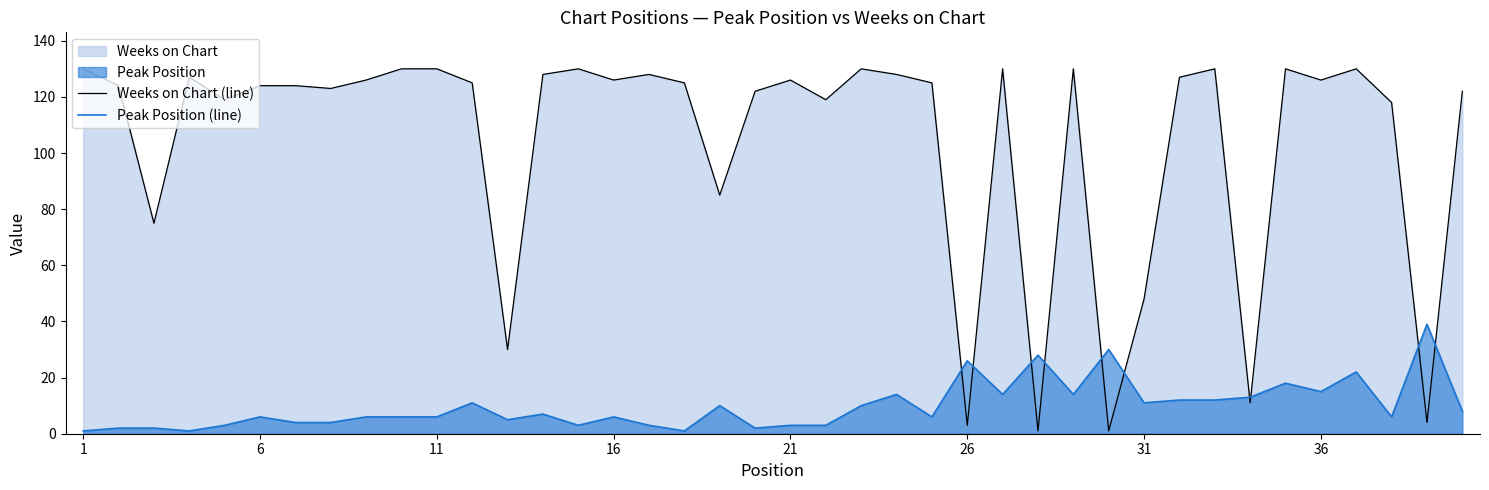

True or false: Peak Position (line) has a value of 4 at 37.

False